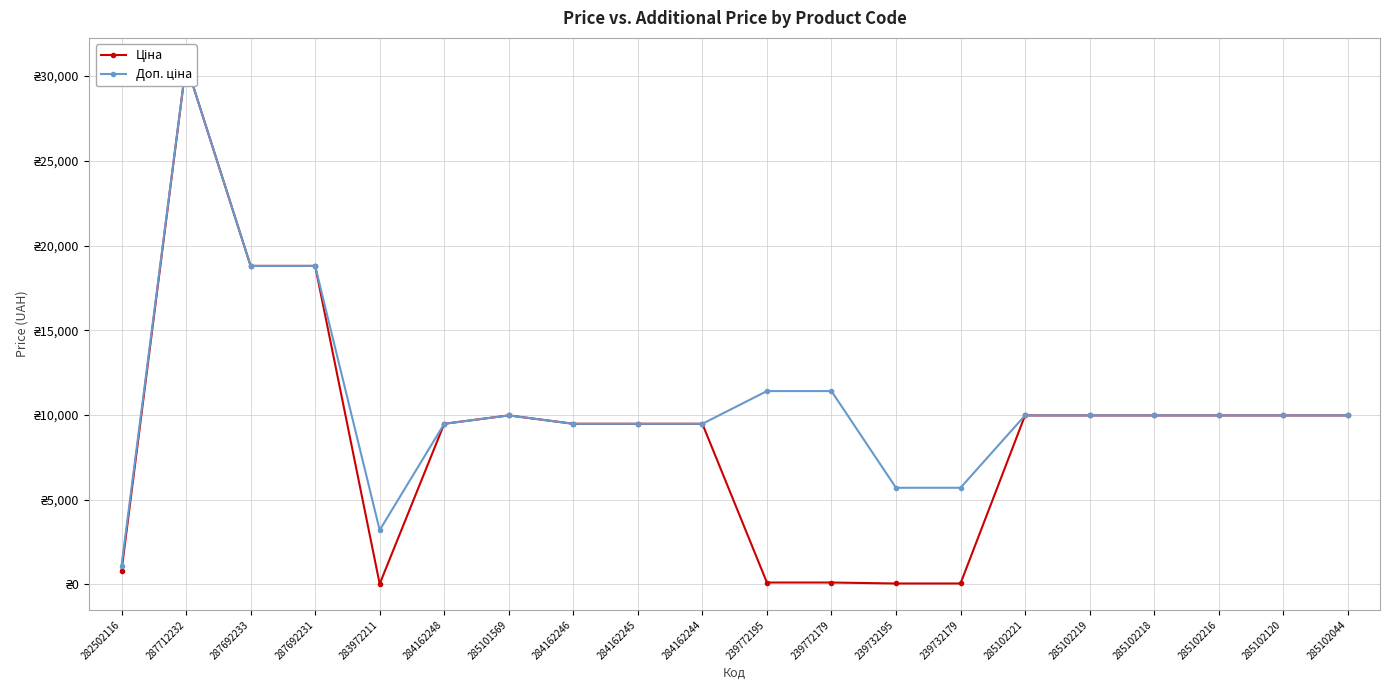

What is the approximate value of Ціна at 239772179?

114.1